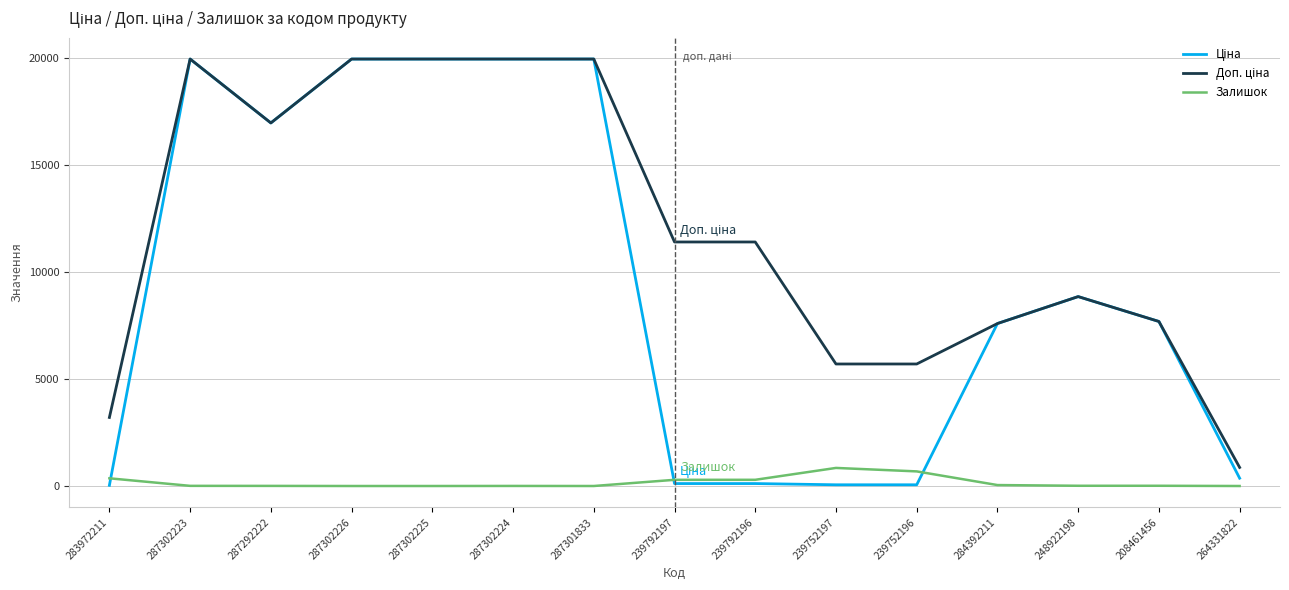

The Залишок series shows 0.0 at 287301833. True or false?

True